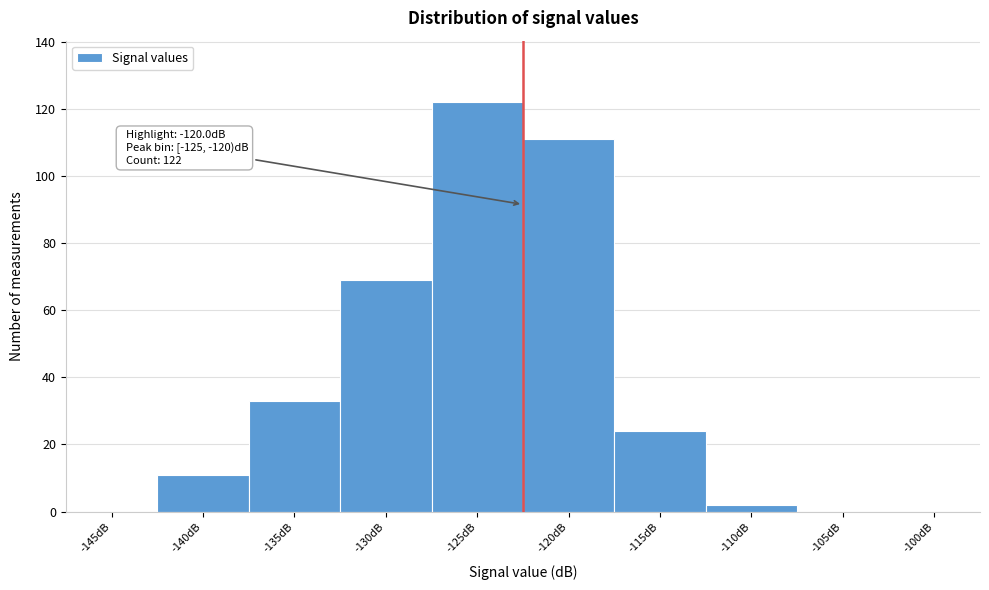

Reading left to right, what are all the values shown in this chart?

-145dB=0	-140dB=11	-135dB=33	-130dB=69	-125dB=122	-120dB=111	-115dB=24	-110dB=2	-105dB=0	-100dB=0